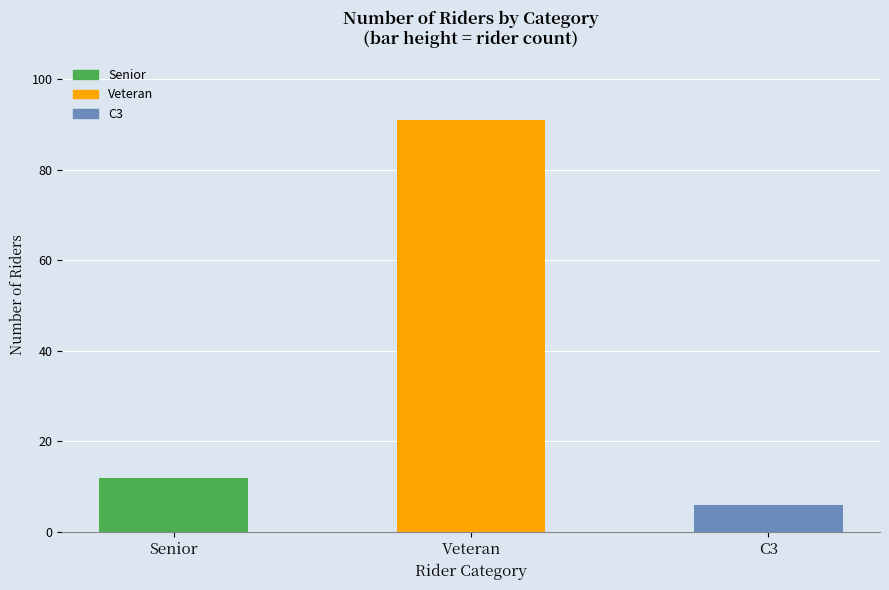

What is the value of the 3rd bar from the left?

6